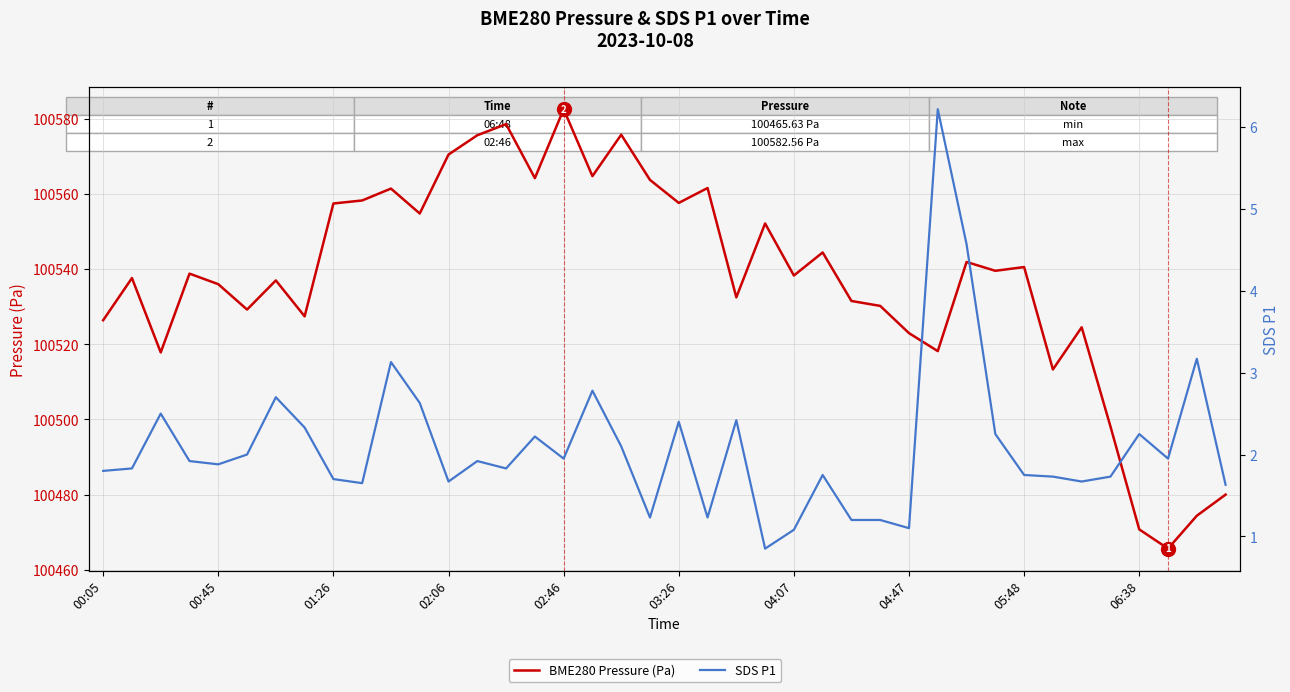

True or false: BME280 Pressure (Pa) has more than 1 interior local peaks.

True